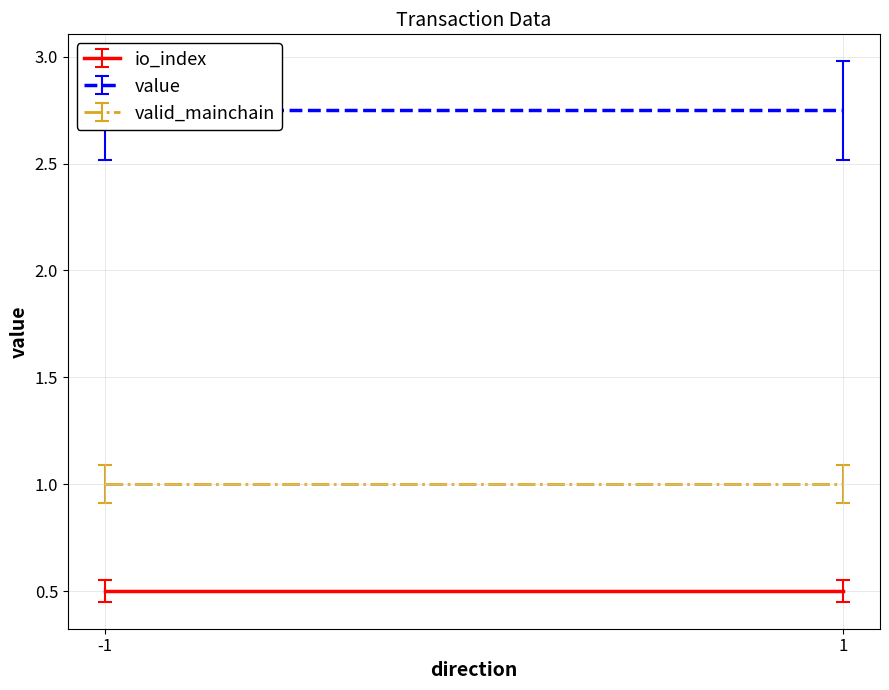

True or false: io_index has a value of 1.4 at 1.

False